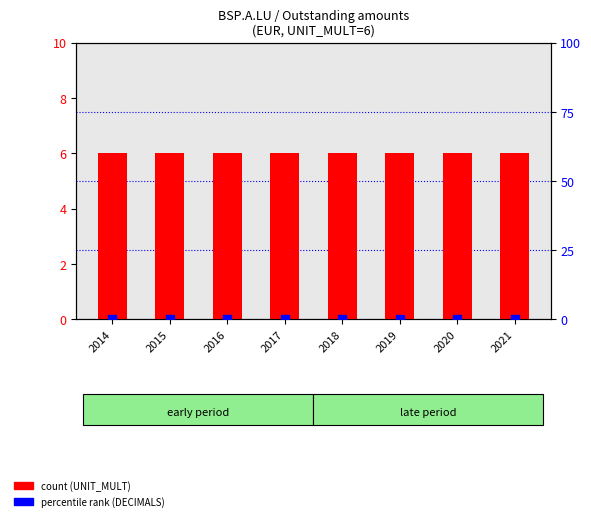

At how many categories does at least one series exceed 5?

8